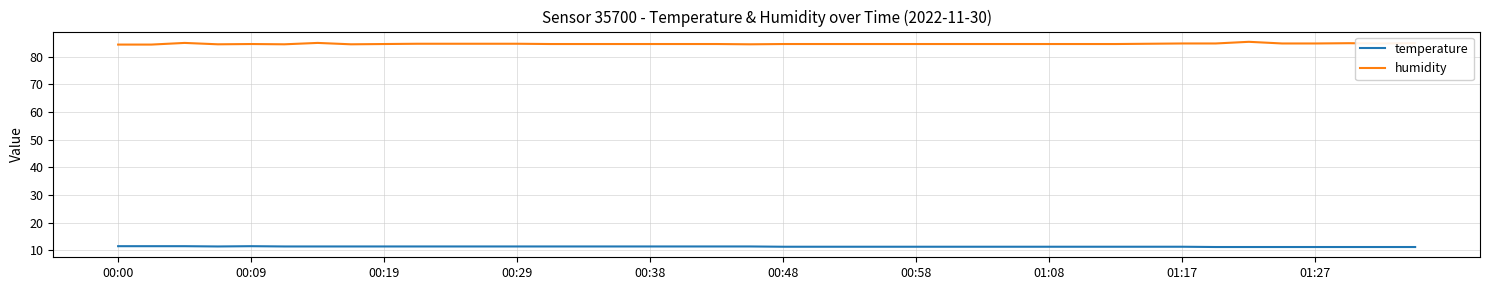

What is the maximum value for temperature?

11.5